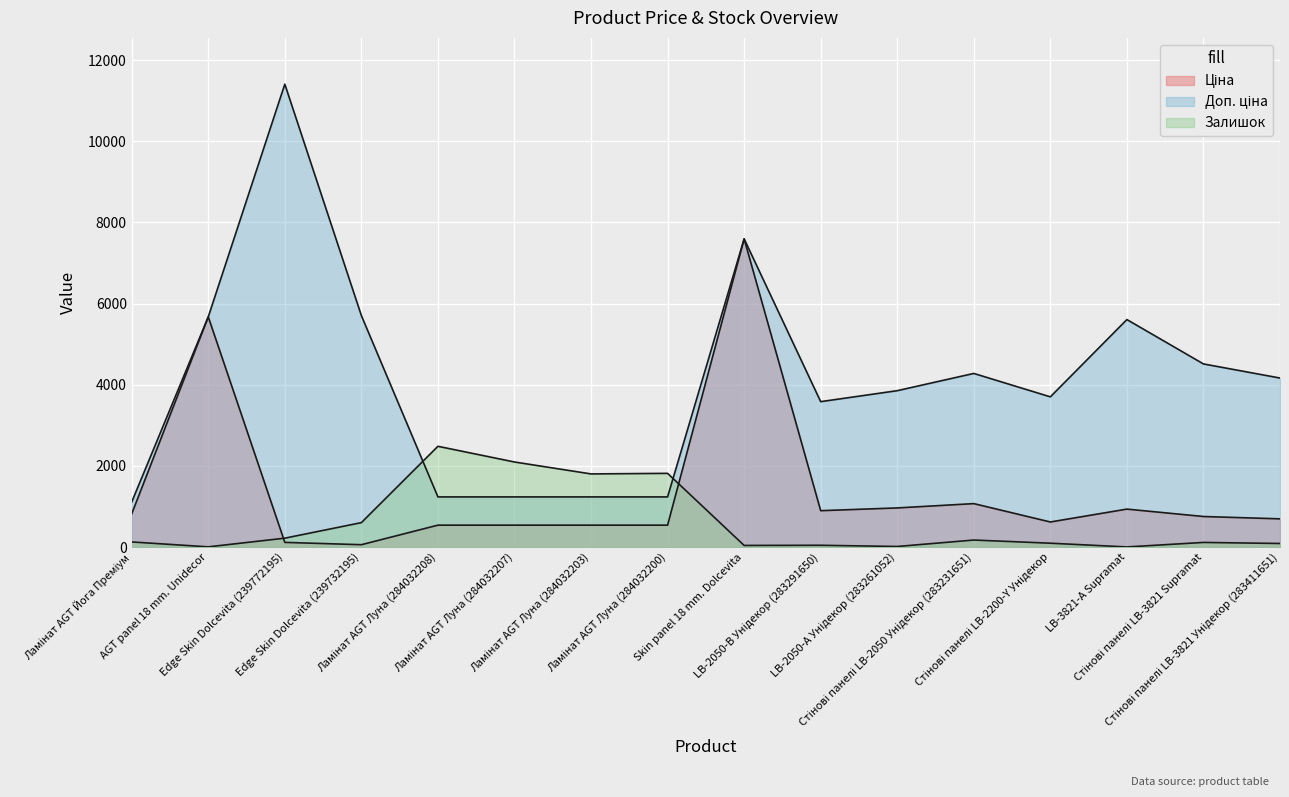

What is the maximum value for Залишок?

2483.0